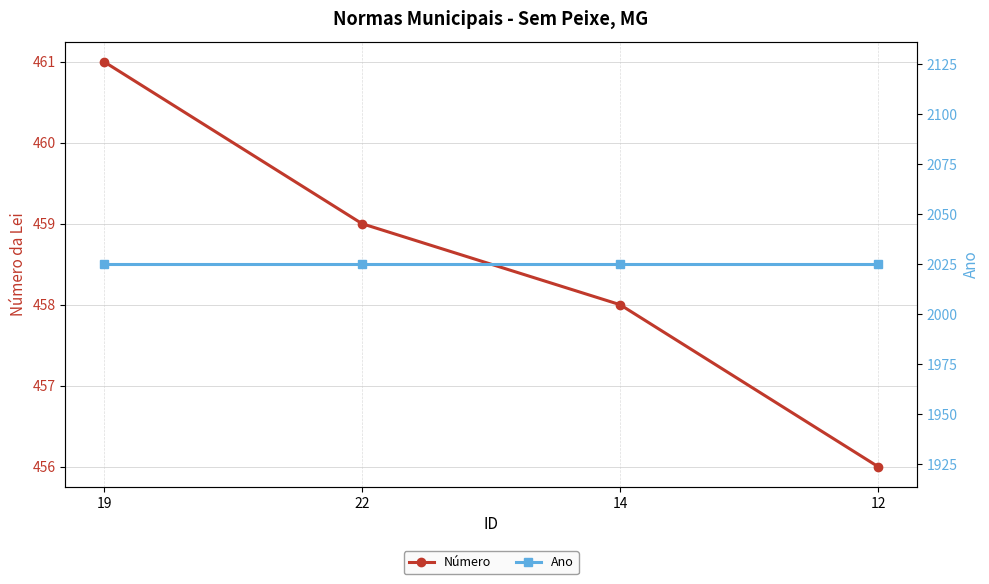

What is the lowest value of the Ano series?

2025